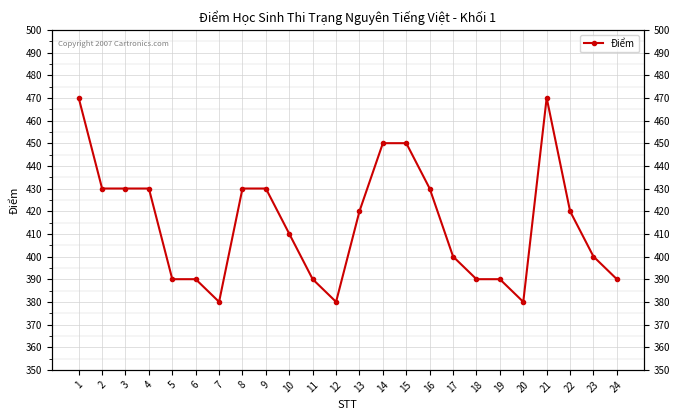

What is the maximum value shown in the chart?

470